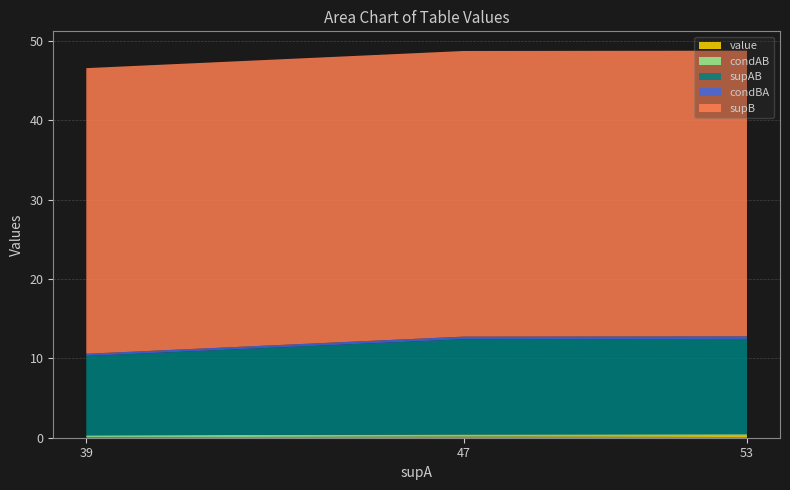

Reading right to left, transcribe all the data shown in this chart.

value: 0.0	0.2	0.2
condAB: 0.3	0.3	0.2
supAB: 10.0	12.0	12.0
condBA: 0.3	0.3	0.3
supB: 36.0	36.0	36.0